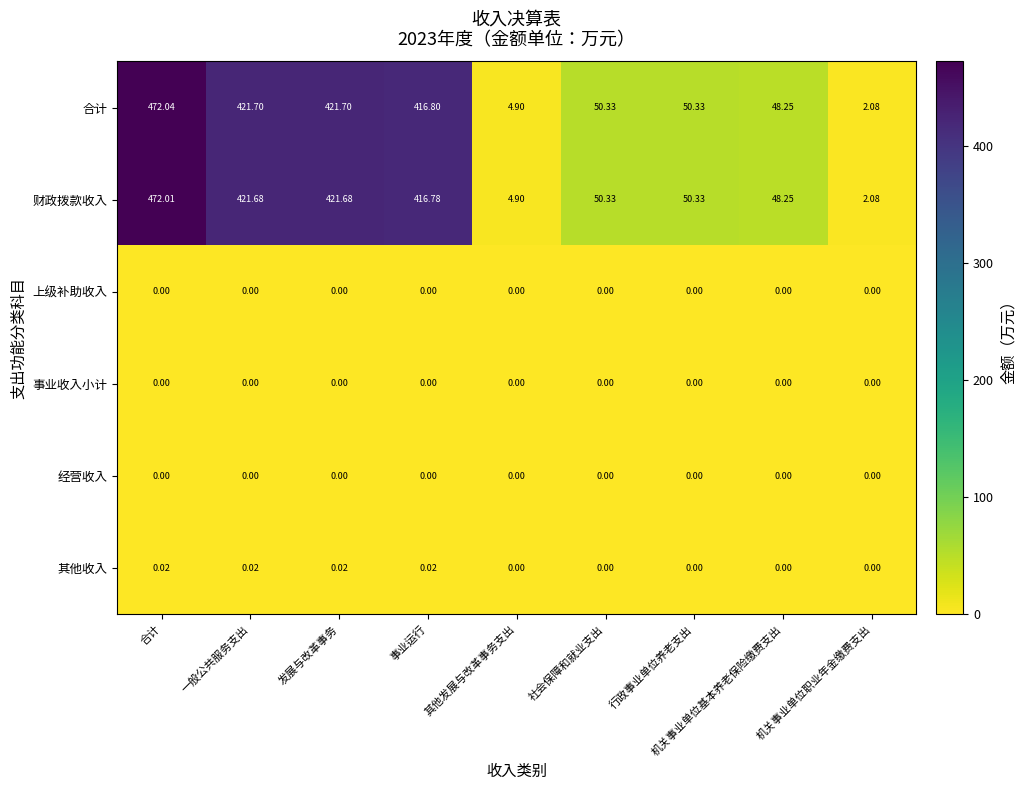

Which category has the highest value across all series?

合计